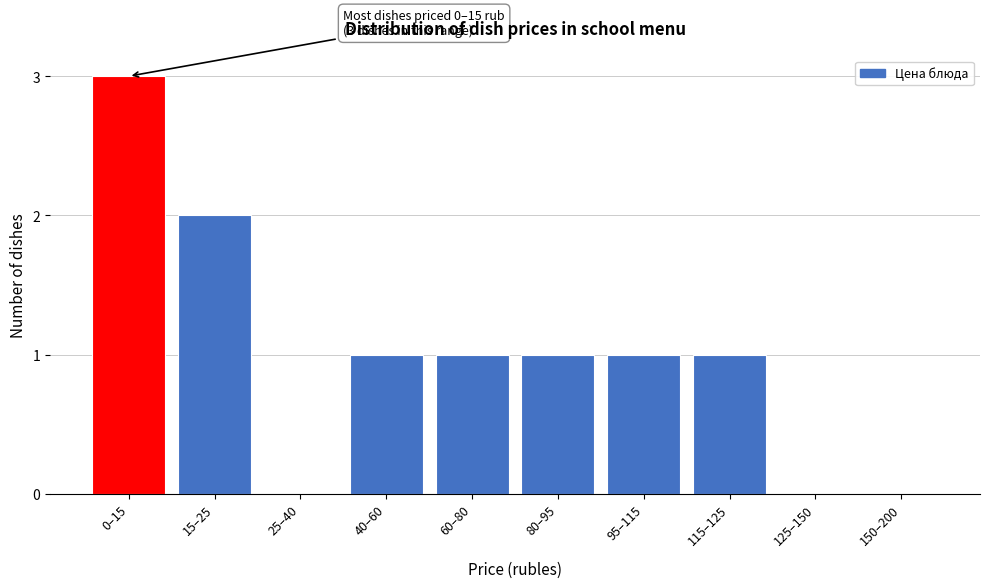

Reading left to right, what are all the values shown in this chart?

0–15=3	15–25=2	25–40=0	40–60=1	60–80=1	80–95=1	95–115=1	115–125=1	125–150=0	150–200=0